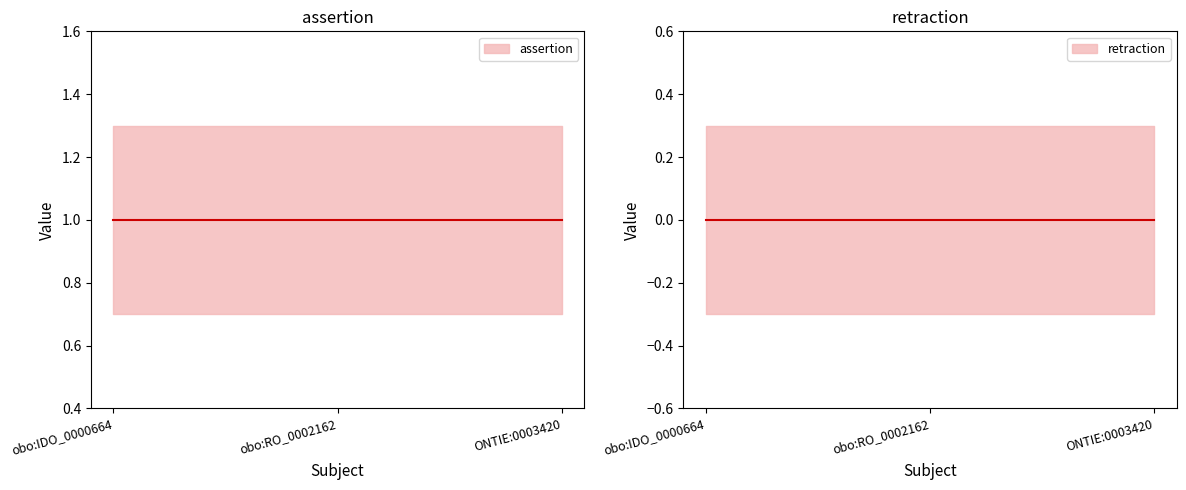

What are all the series names shown in the legend?

assertion, retraction